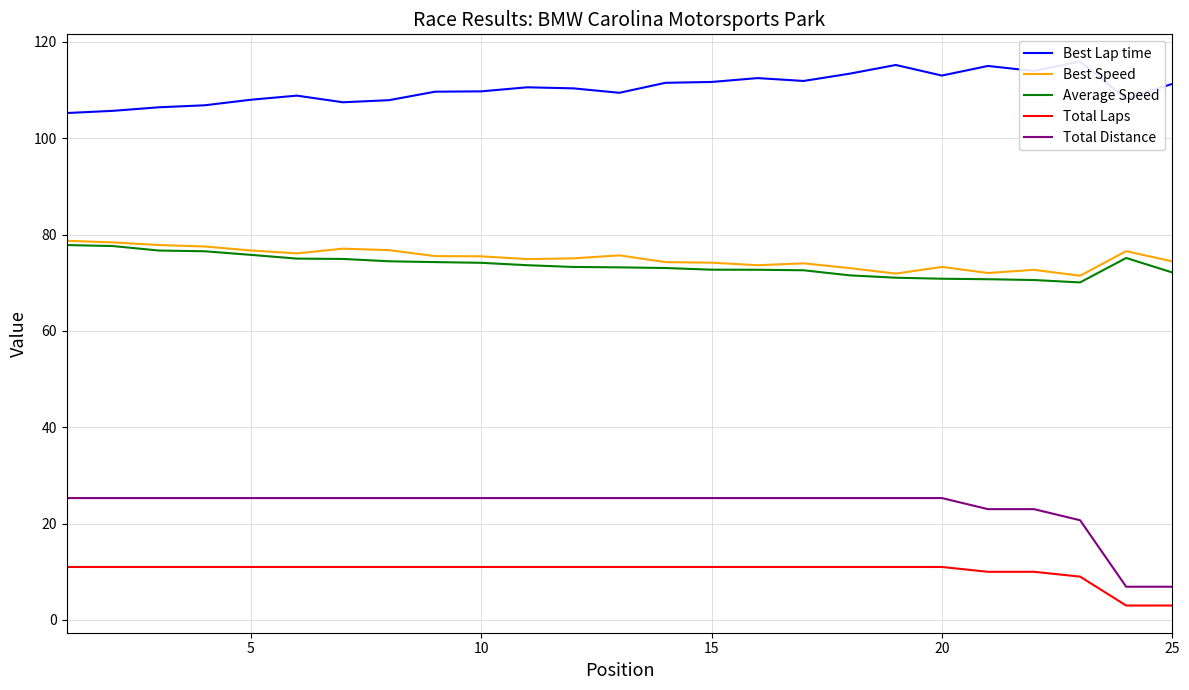

Count the number of data series in this chart.

5